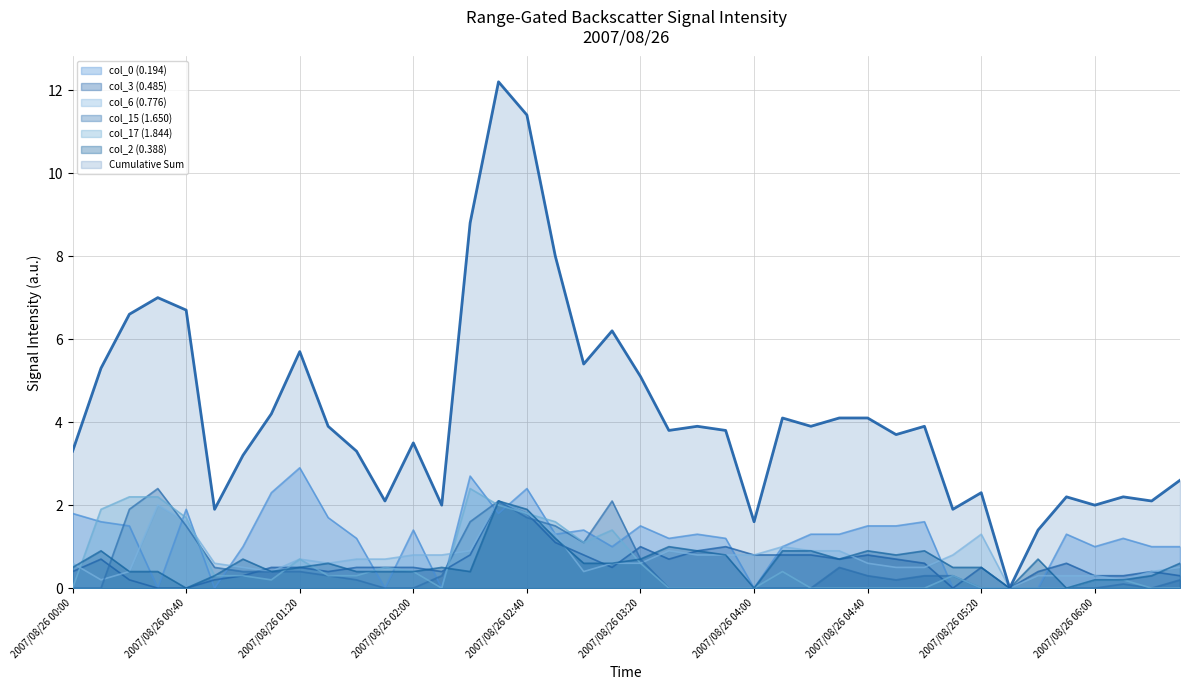

How many data points in col_0 (0.194) are above 1?

25